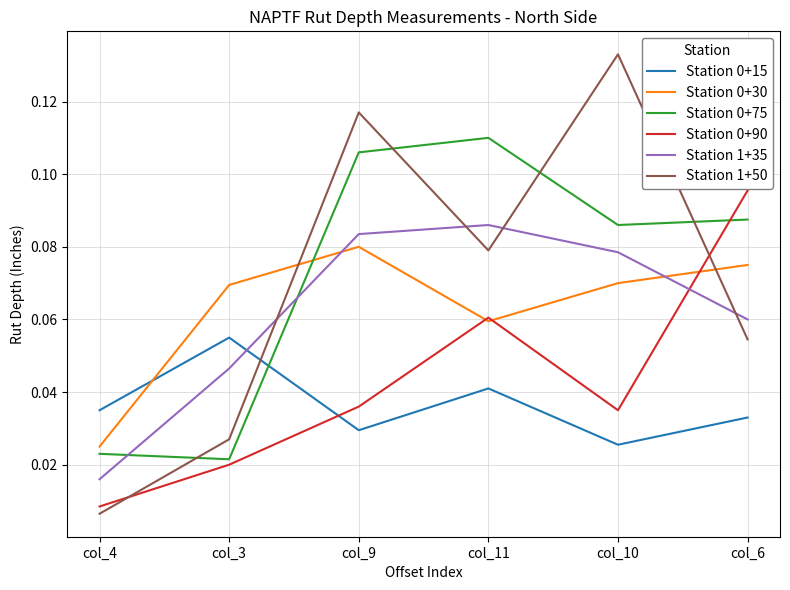

True or false: Station 1+50 has more than 0 points higher than both neighbors.

True